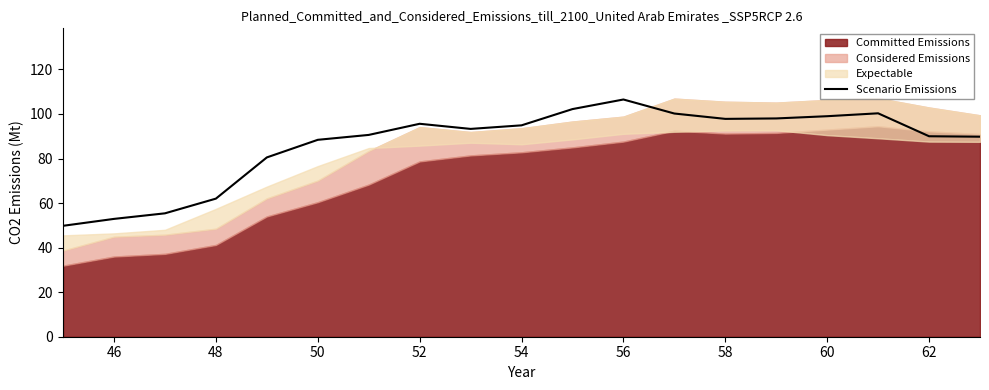

Reading right to left, what are all the values shown in this chart?

89.8	90.0	100.3	99.0	98.0	97.8	100.2	106.5	102.2	94.9	93.3	95.6	90.6	88.4	80.5	62.0	55.4	52.9	49.8